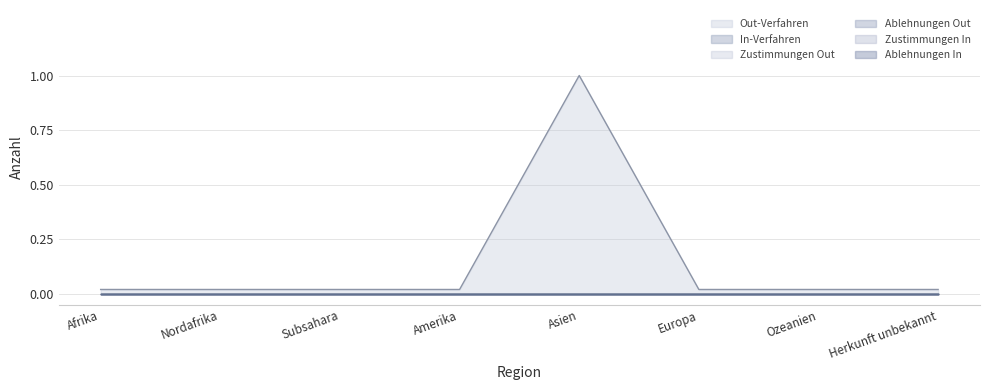

True or false: Zustimmungen In and Ablehnungen In intersect in this chart.

False